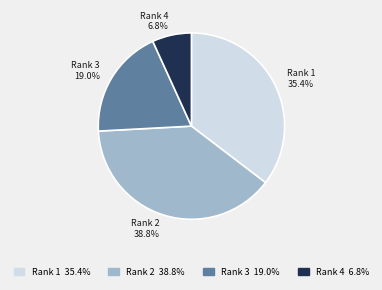

Is there any slice that represents more than half of the pie?

No